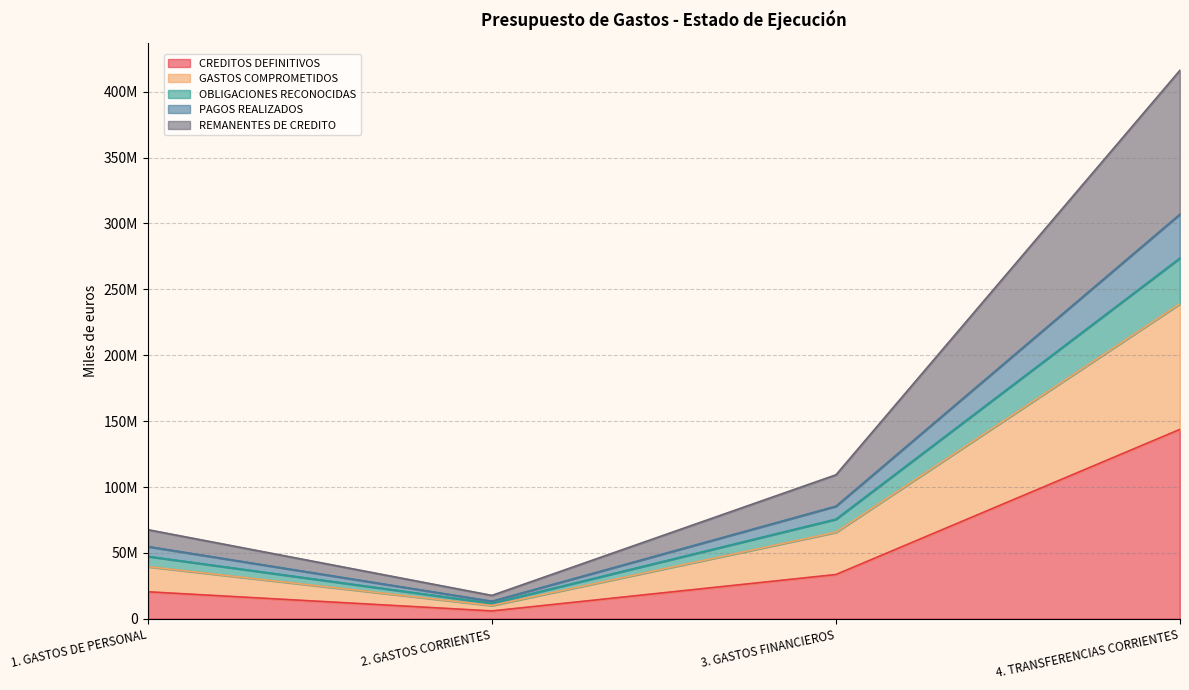

How many lines are shown in the chart?

5